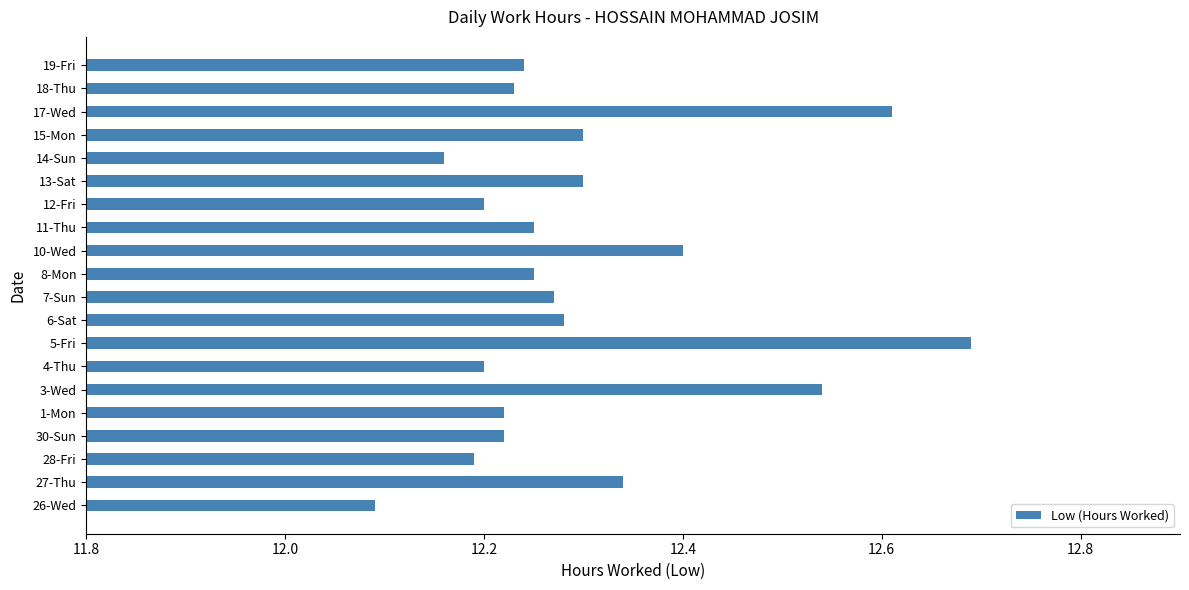

What is the ratio of the value at 12-Fri to the value at 14-Sun?

1.0